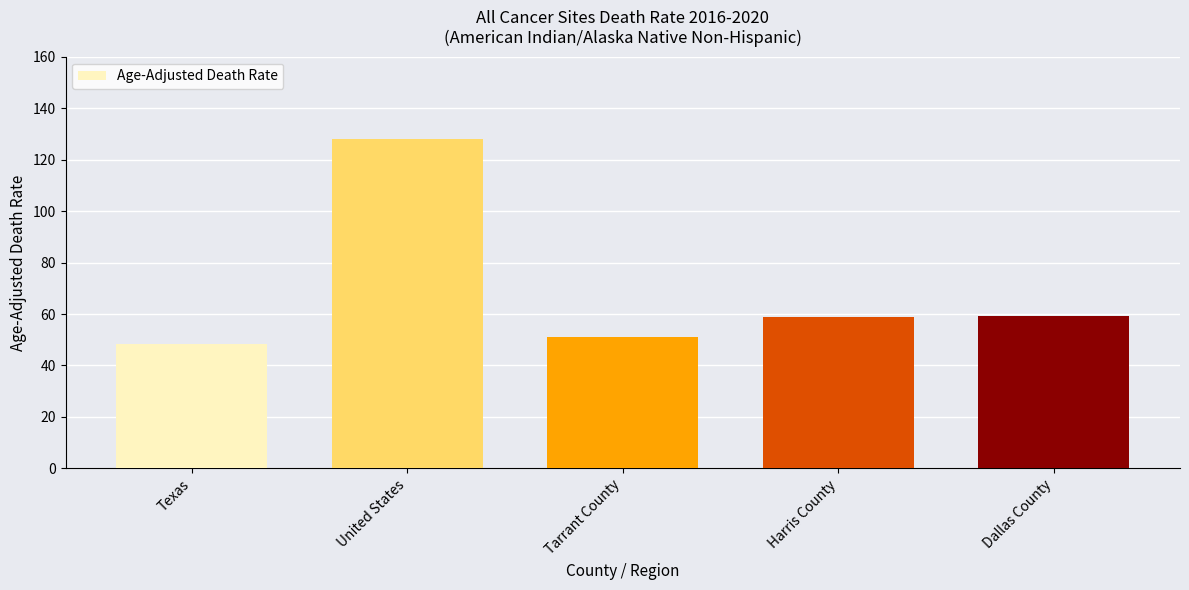

What is the sum of all values?

345.9